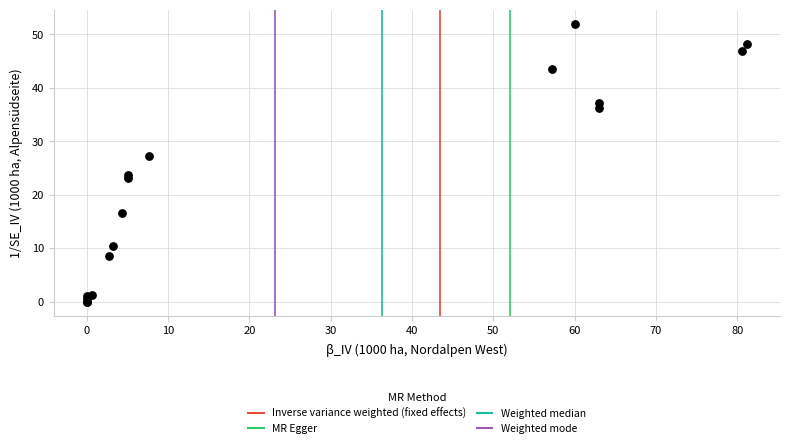

What Y value in the scatter plot is closest to 26?

27.3